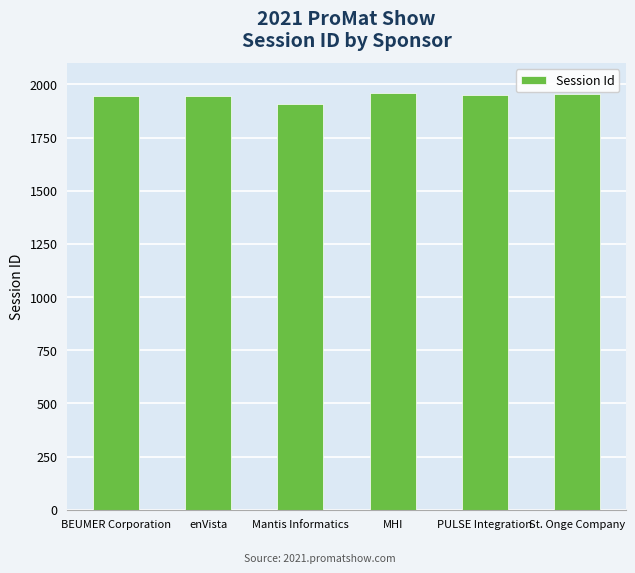

Where is the data nearest to the value 1932?

BEUMER Corporation